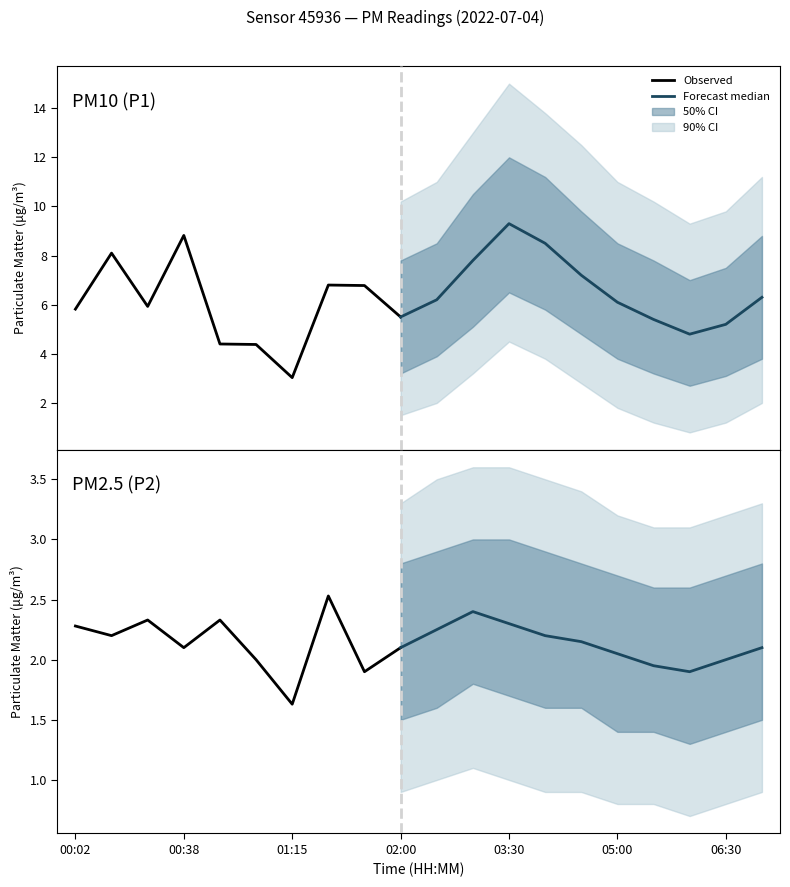

True or false: P2 and P1 cross at least once.

False